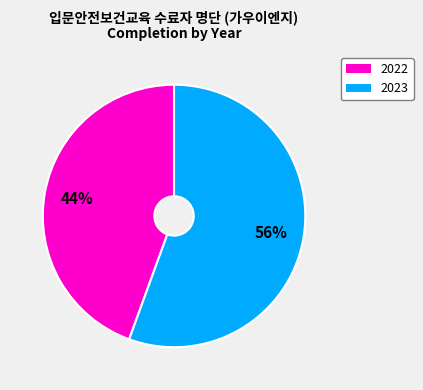

Does 2022 represent more than half of the total?

No